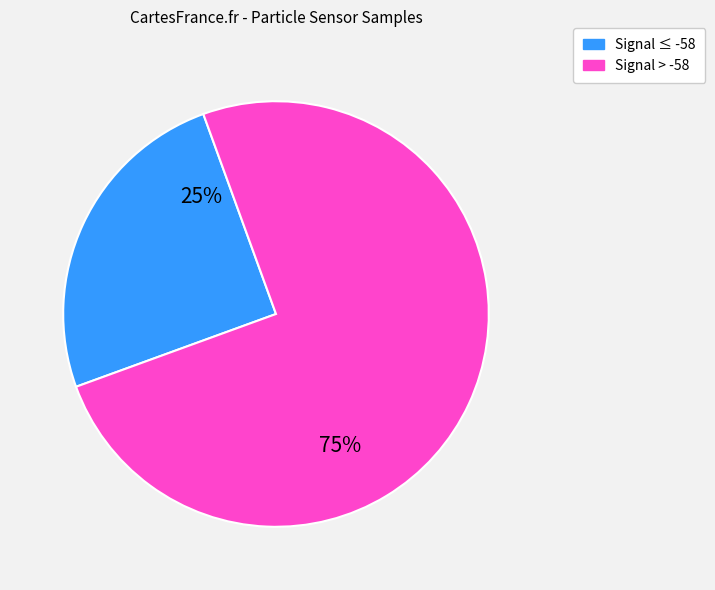

To the nearest percent, what is the difference between the largest and smallest slice percentages?

50%